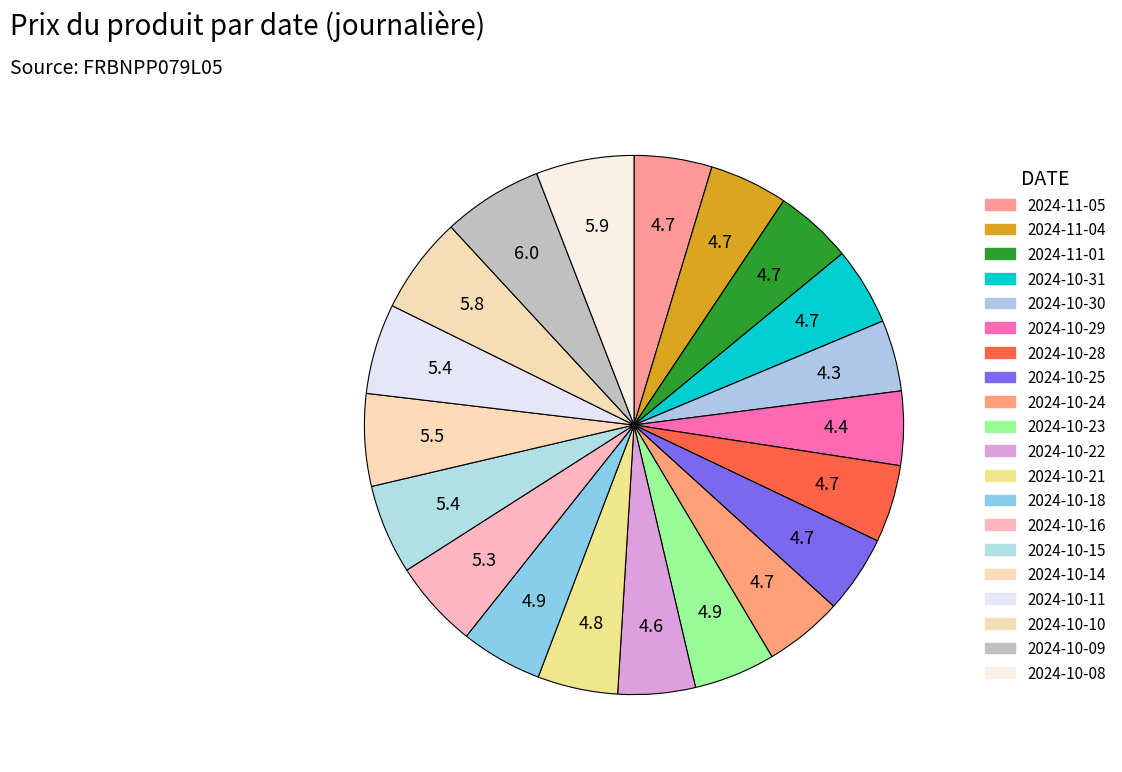

Combined, what portion of the pie is 2024-10-22 and 2024-10-23?

9.5%